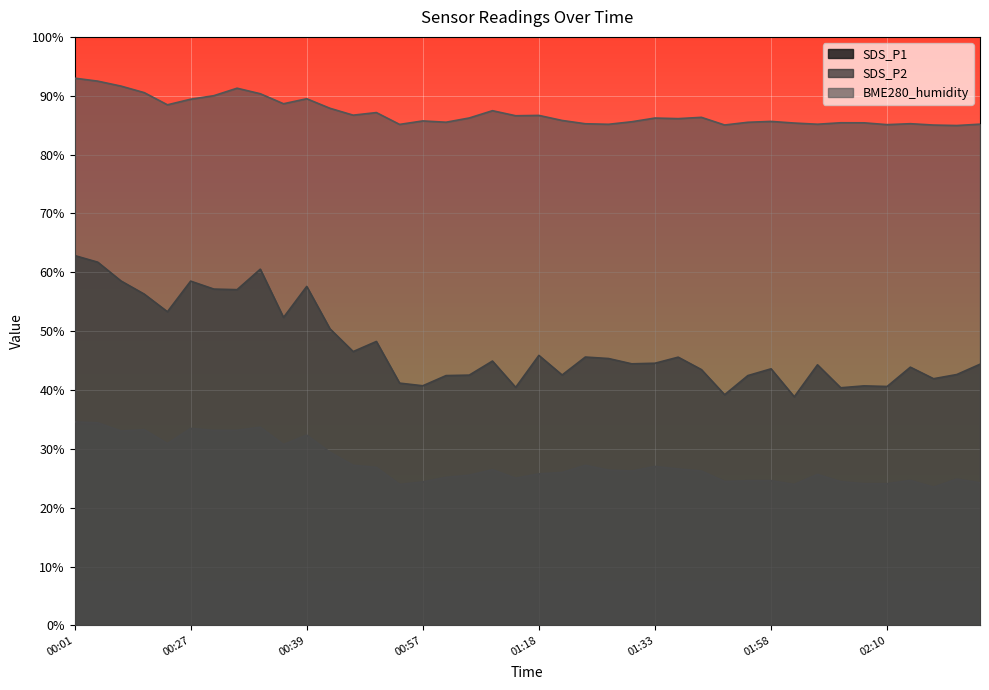

True or false: BME280_humidity has a value of 146.6 at 00:34.

False